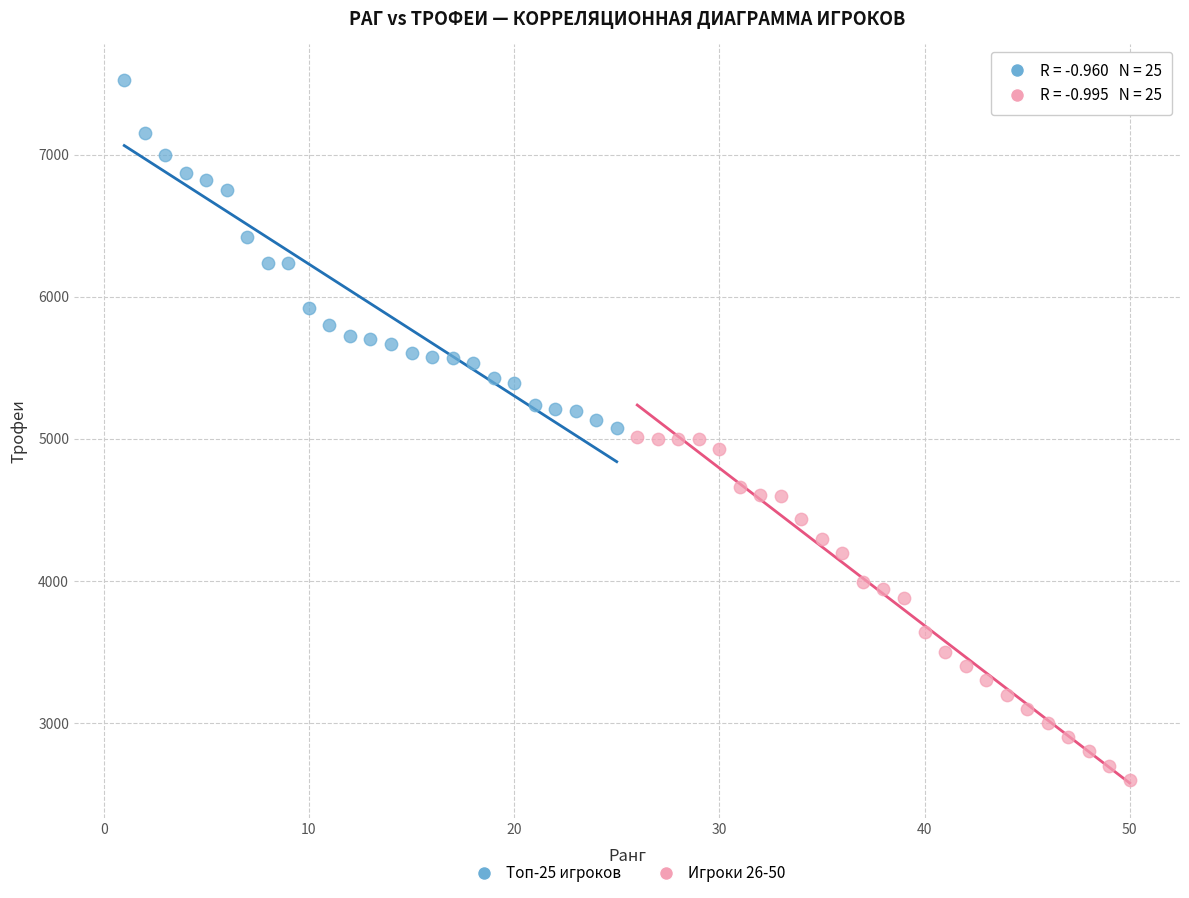

Which series contains the lowest Y value?

Игроки 26-50